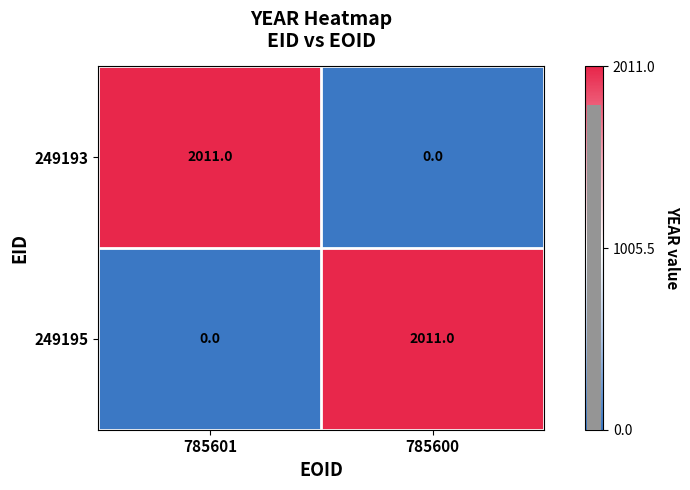

Is it true that 249193 equals 2011 at 785601?

True